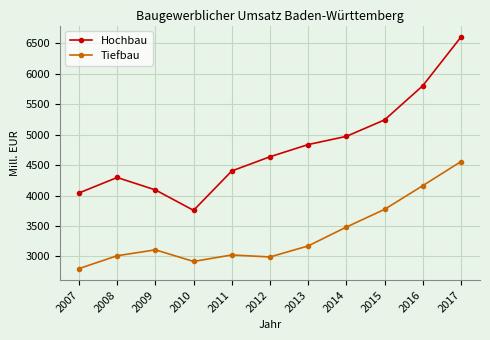

At which category is the sum across all series the highest?

2017